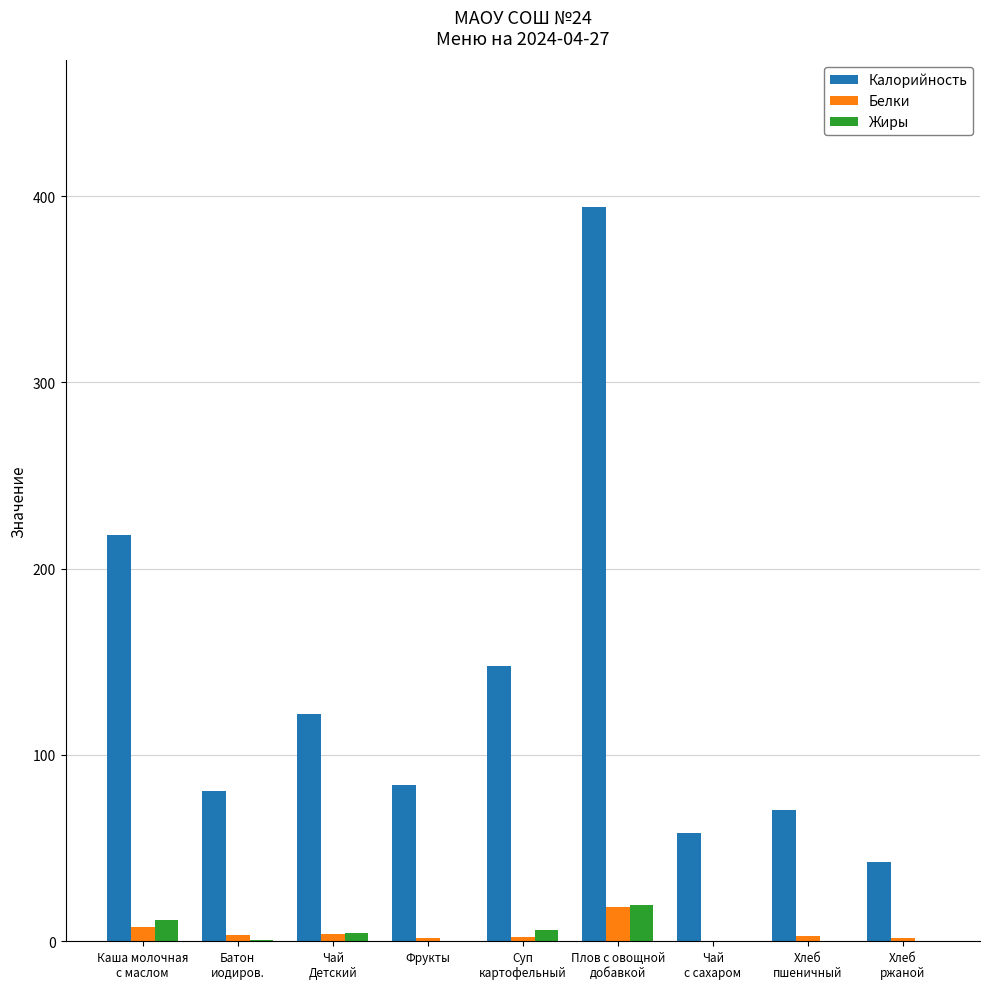

What is the greatest value displayed?

394.0